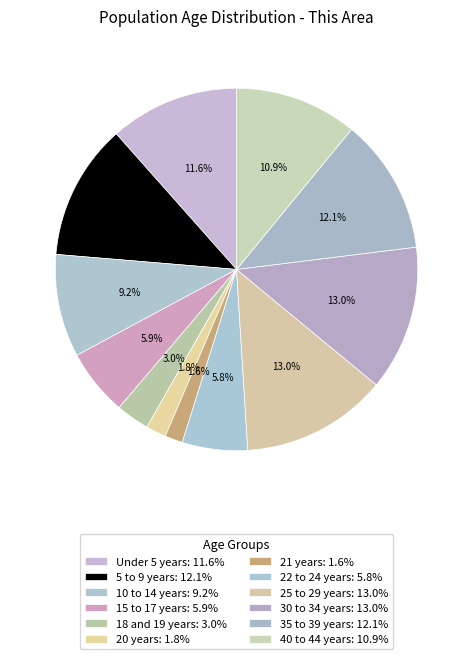

Does 22 to 24 years account for over 50% of the chart?

No